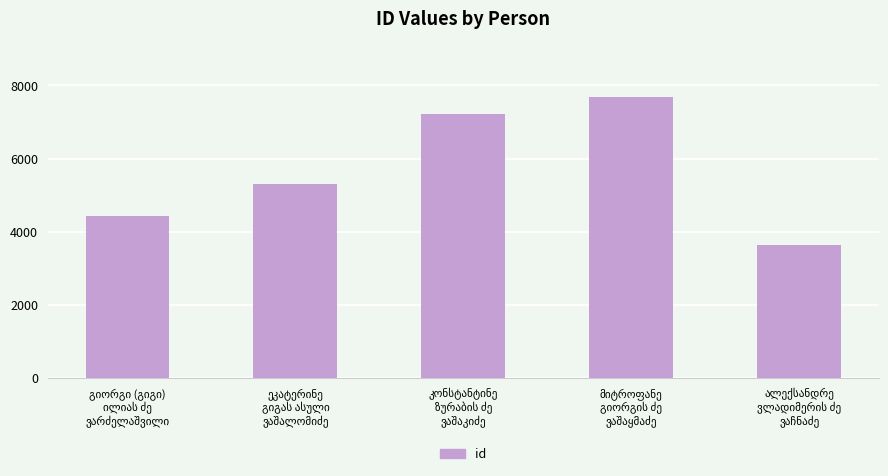

What is the maximum value shown in the chart?

7677